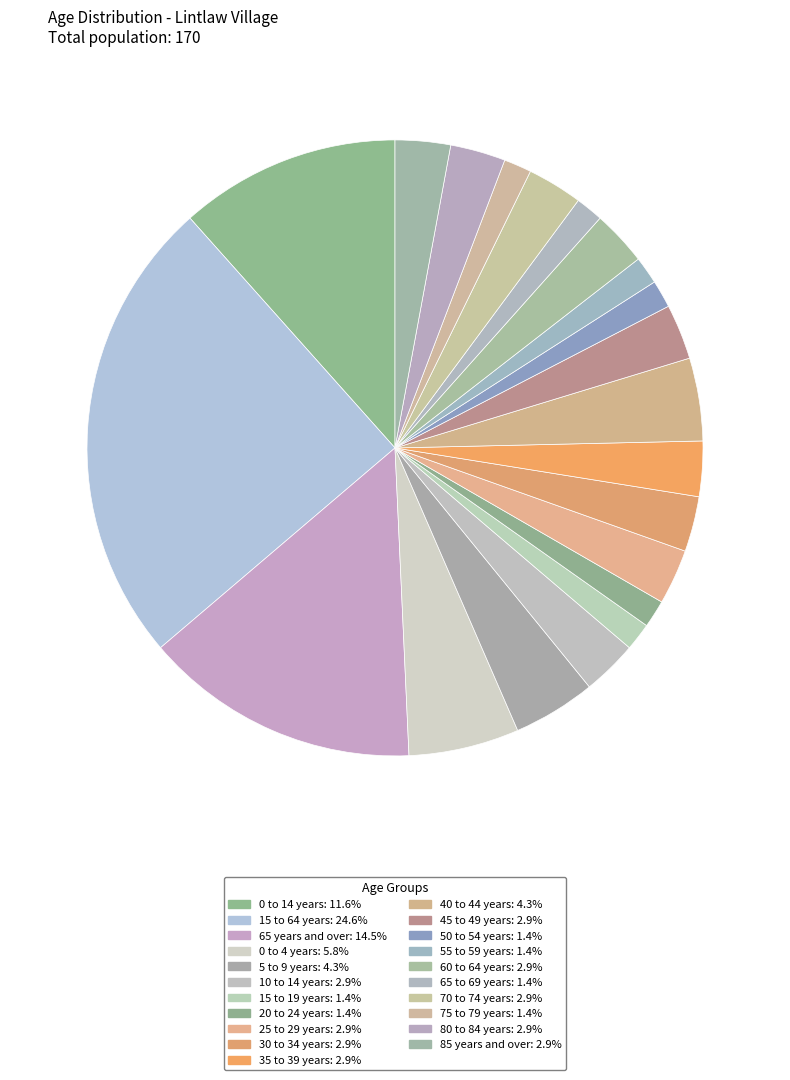

What percentage is the 25 to 29 years slice, to the nearest percent?

3%